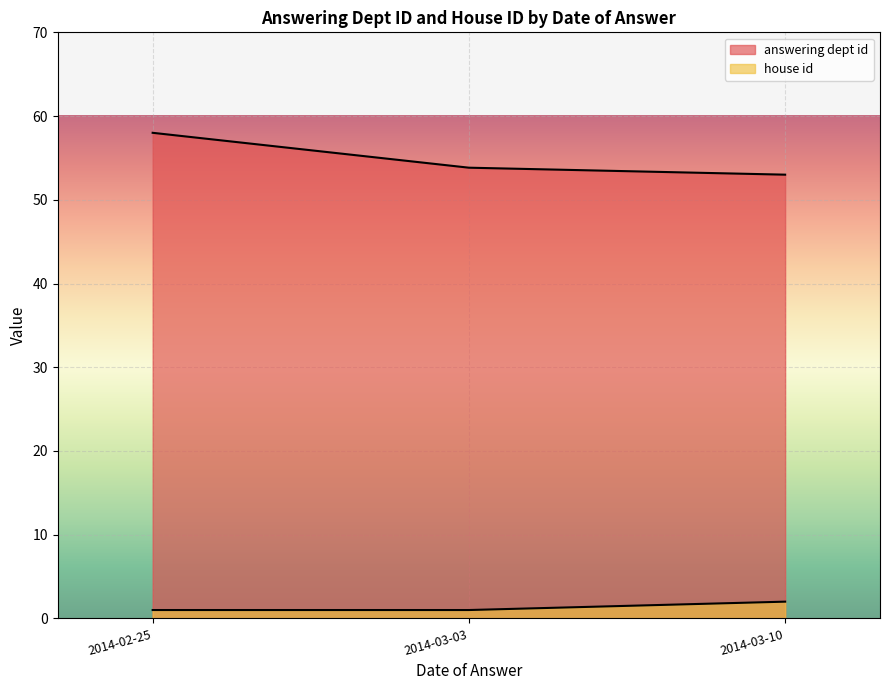

What are all the series names shown in the legend?

answering dept id, house id